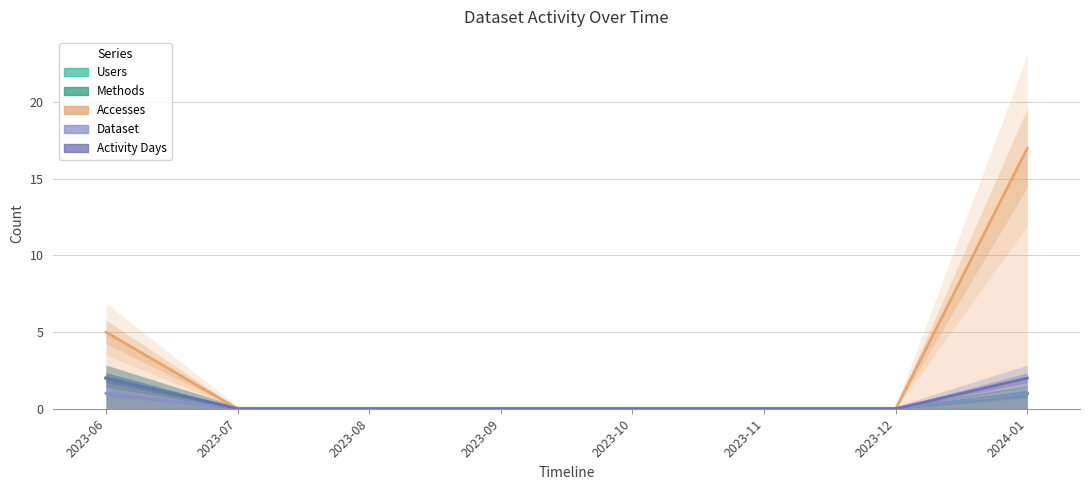

True or false: Accesses has more than 1 points higher than both neighbors.

False